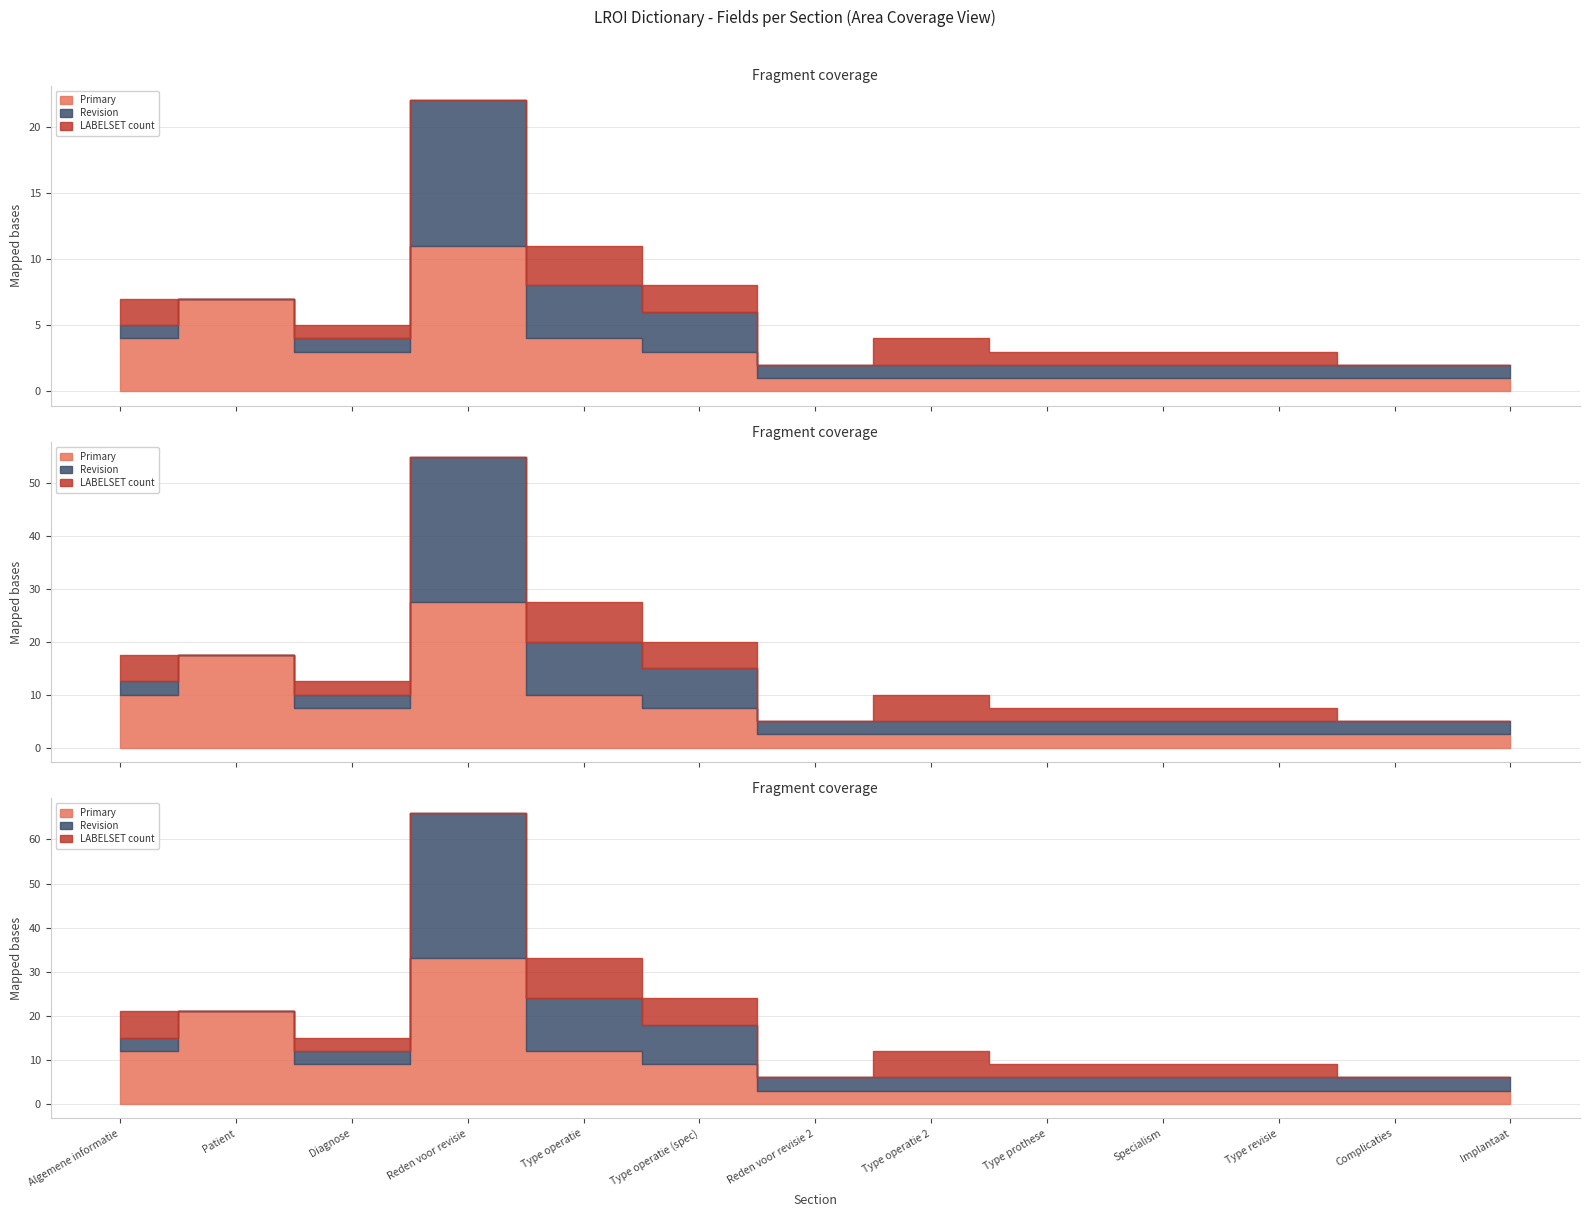

What is the sum of all Revision values?

27